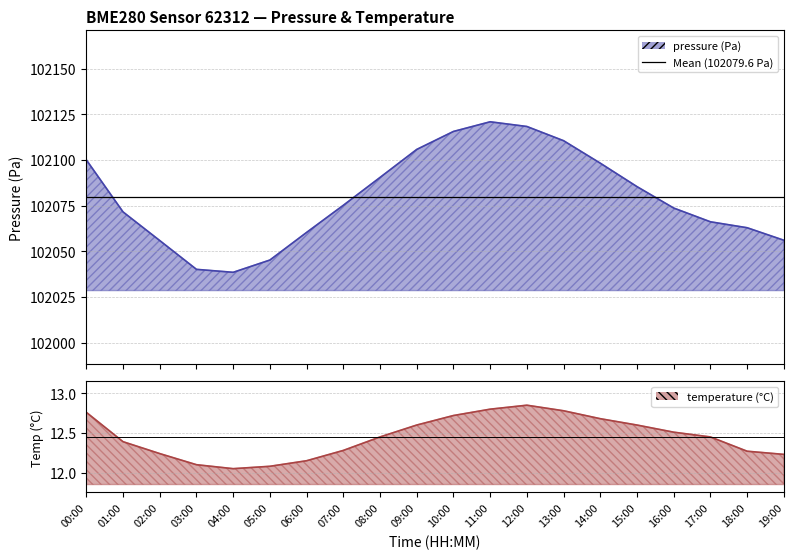

What is the total value across all series at 14:00?

102110.9